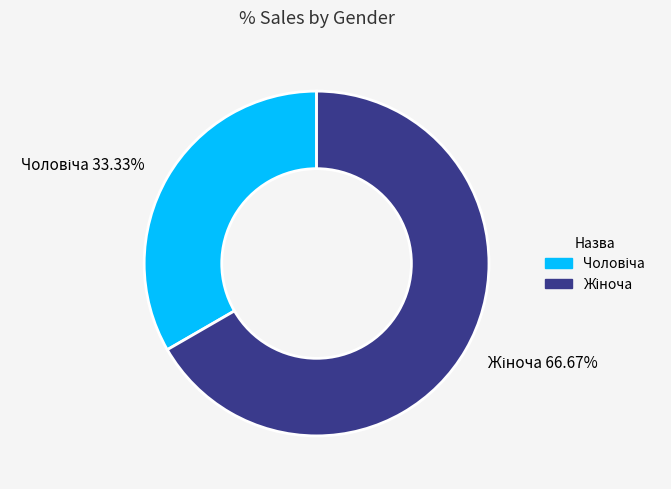

Is there any slice that represents more than half of the pie?

Yes